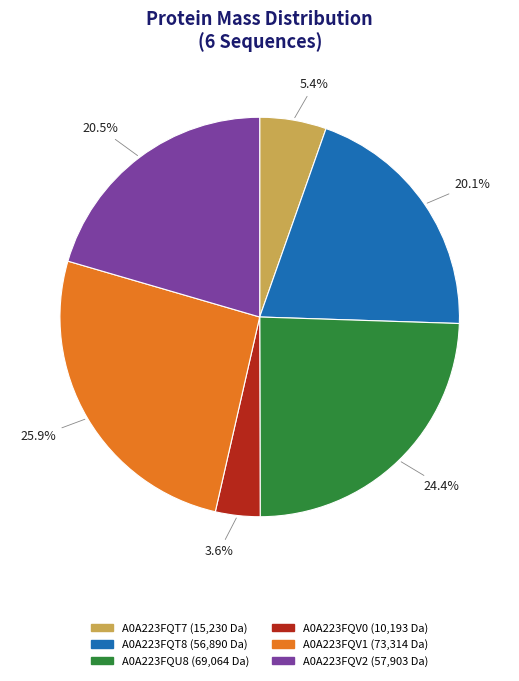

Count the number of slices in the pie.

6